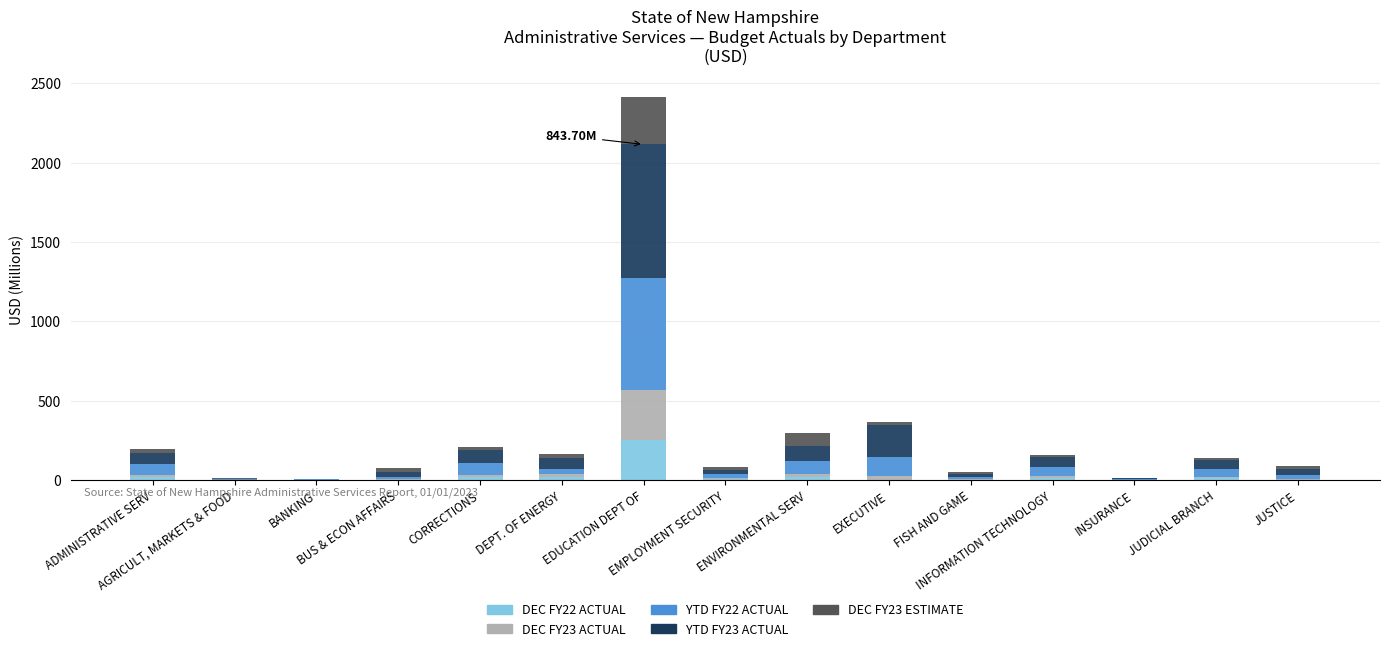

How many data points does each series have?

15